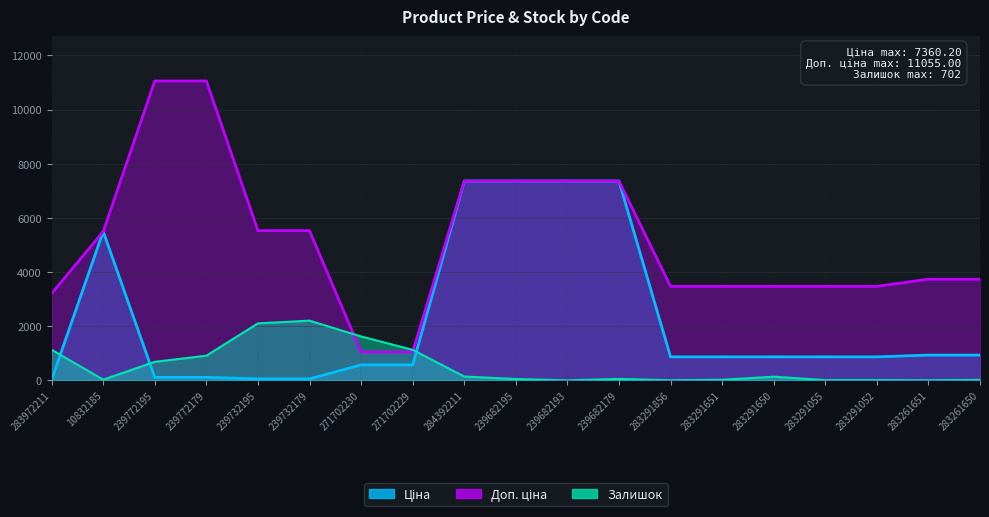

How many distinct data groups are displayed?

3